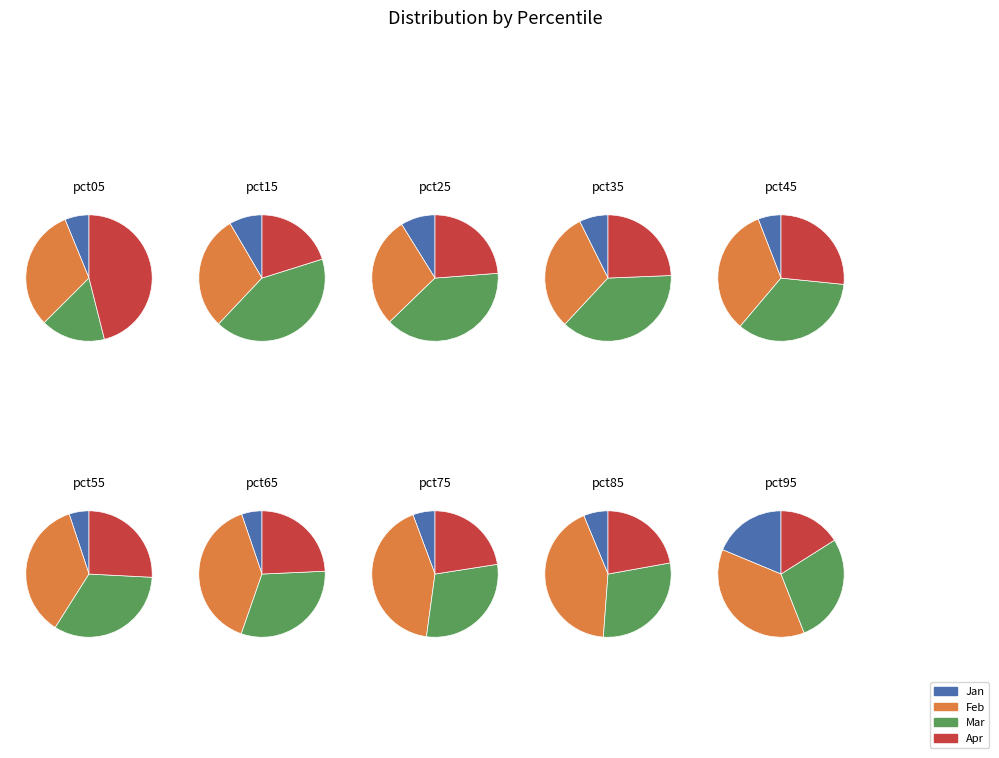

True or false: pct25 accounts for 8% of the total.

True